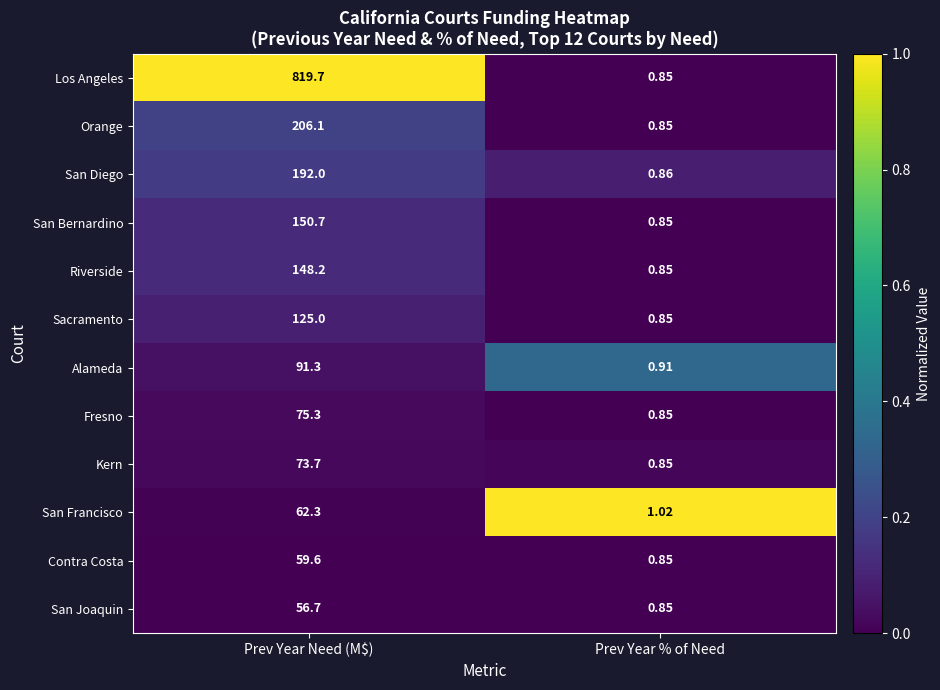

Which series changed the most between Prev Year Need (M$) and Prev Year % of Need?

Los Angeles